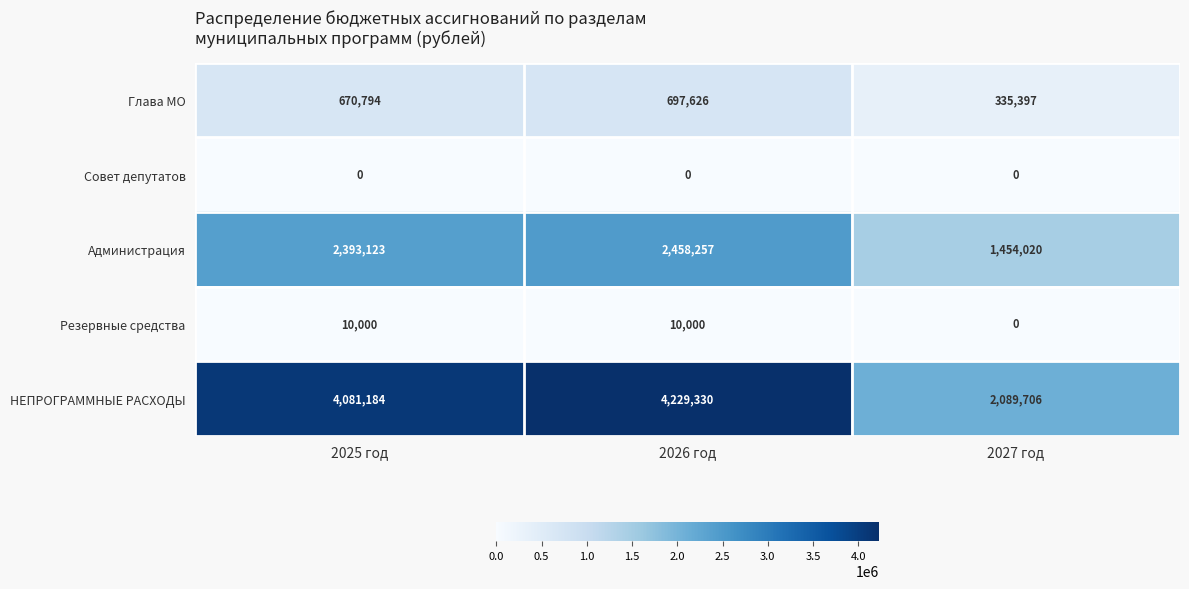

At how many categories does at least one series exceed 1390952?

3